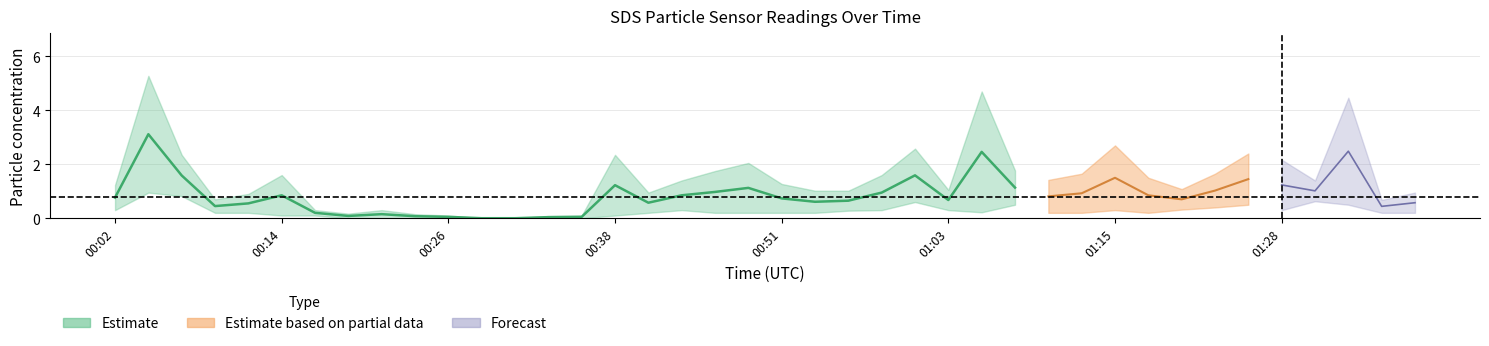

How many categories are shown in the chart?

40